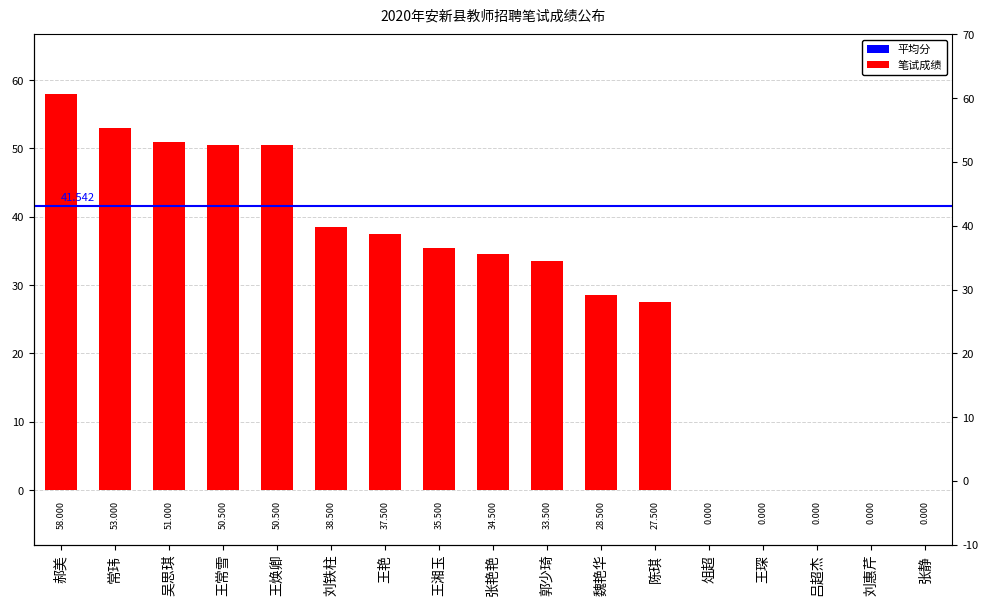

Where is the data nearest to the value 29?

魏艳华